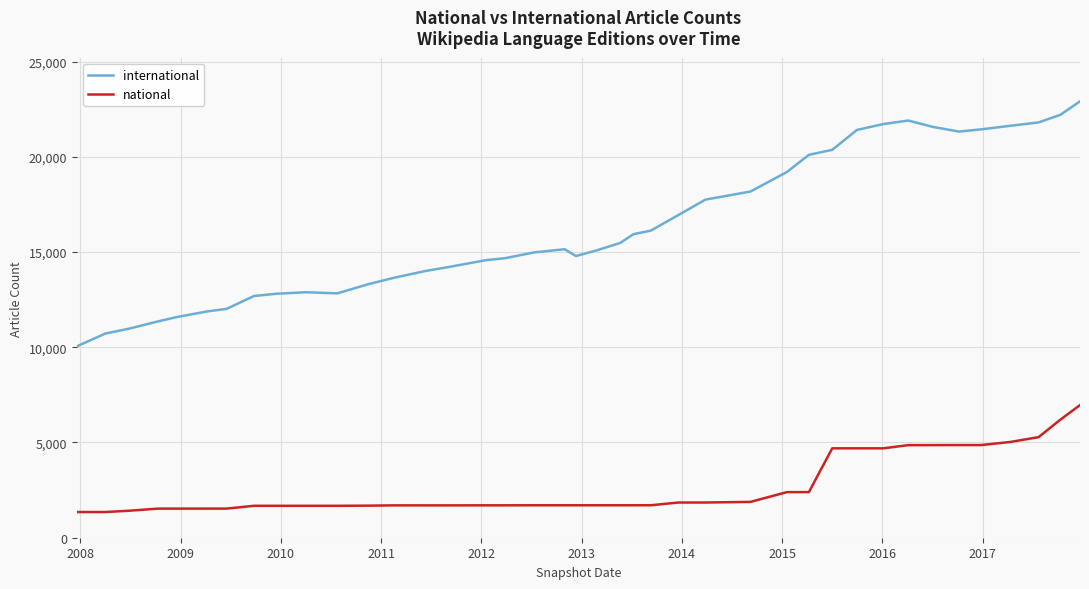

Rank the series by their average value, from highest to lowest.

international, national